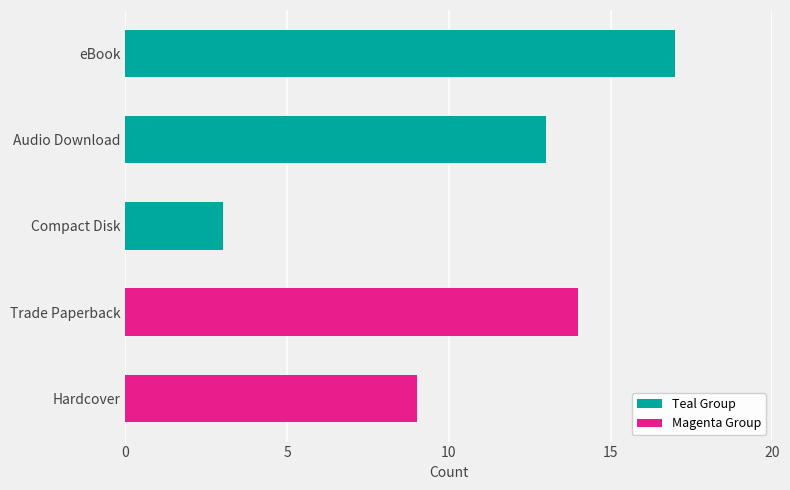

At which label is the value closest to 10?

Hardcover